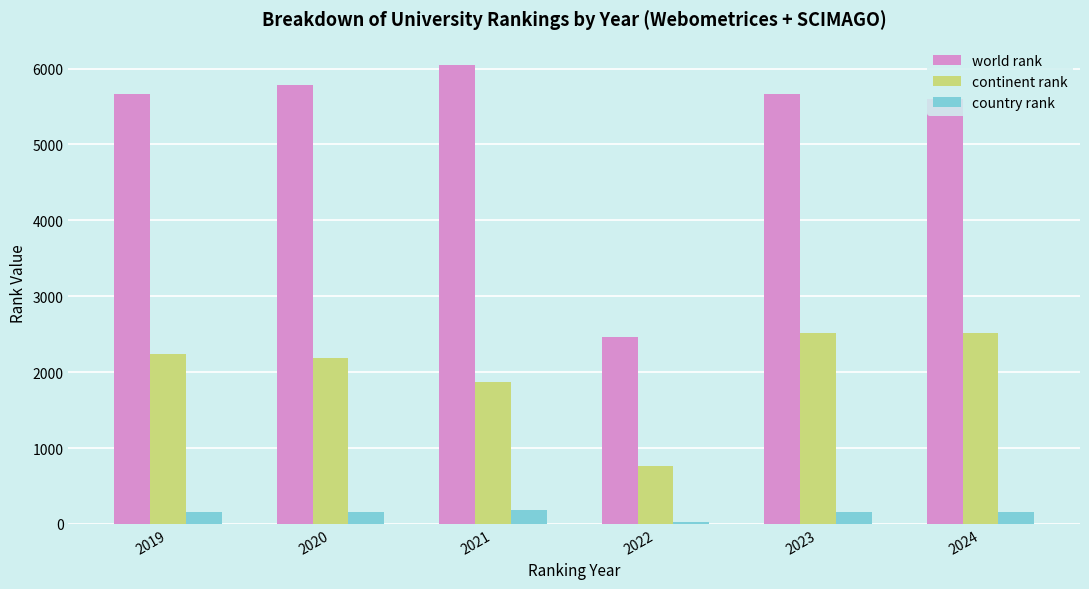

At which category does the chart reach its peak across all series?

2021